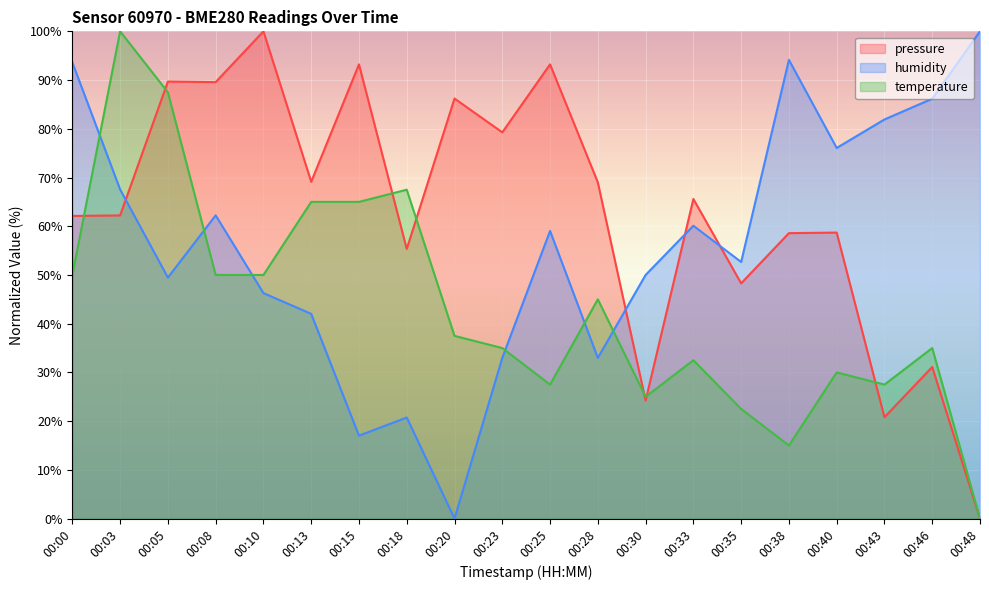

Reading right to left, what are all the values shown in this chart?

pressure: 0.0	31.1	20.8	58.7	58.6	48.3	65.6	24.2	69.0	93.2	79.3	86.2	55.3	93.2	69.1	100.0	89.6	89.7	62.2	62.1
humidity: 100.0	86.2	81.9	76.1	94.1	52.7	60.1	50.0	33.0	59.0	33.0	0.0	20.7	17.0	42.0	46.3	62.2	49.5	67.6	93.6
temperature: 0.0	35.0	27.5	30.0	15.0	22.5	32.5	25.0	45.0	27.5	35.0	37.5	67.5	65.0	65.0	50.0	50.0	87.5	100.0	50.0